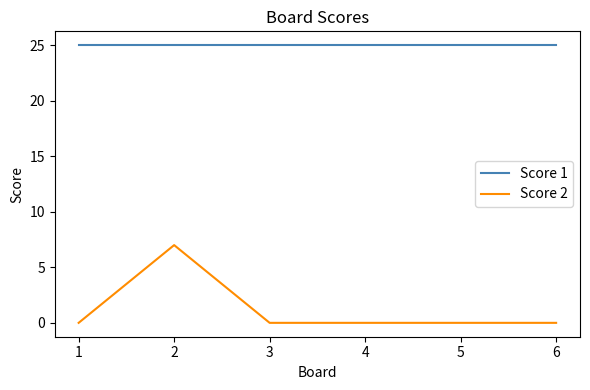

Which series has the widest spread of values?

Score 2